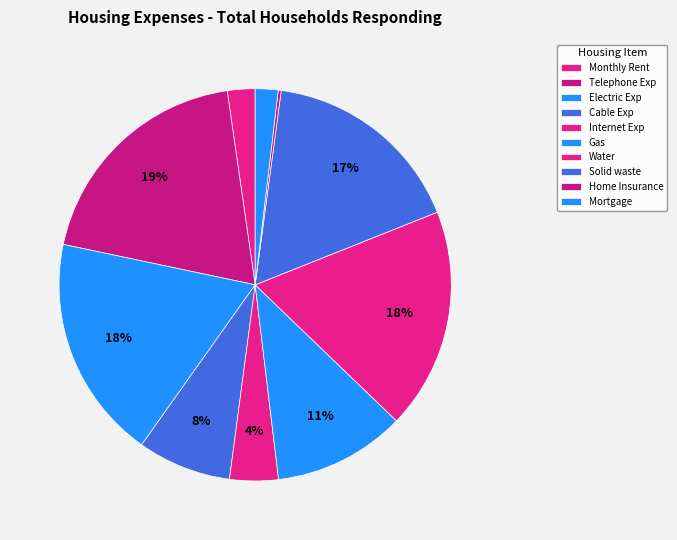

Which category has the biggest portion of the pie?

Telephone Exp